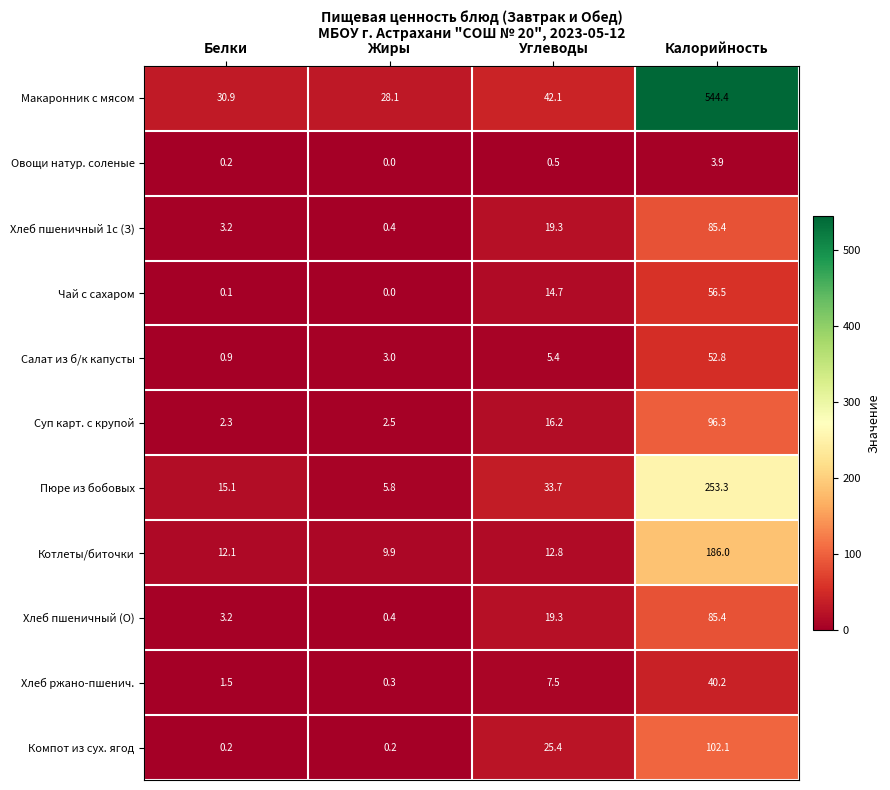

At how many categories does at least one series exceed 225?

1